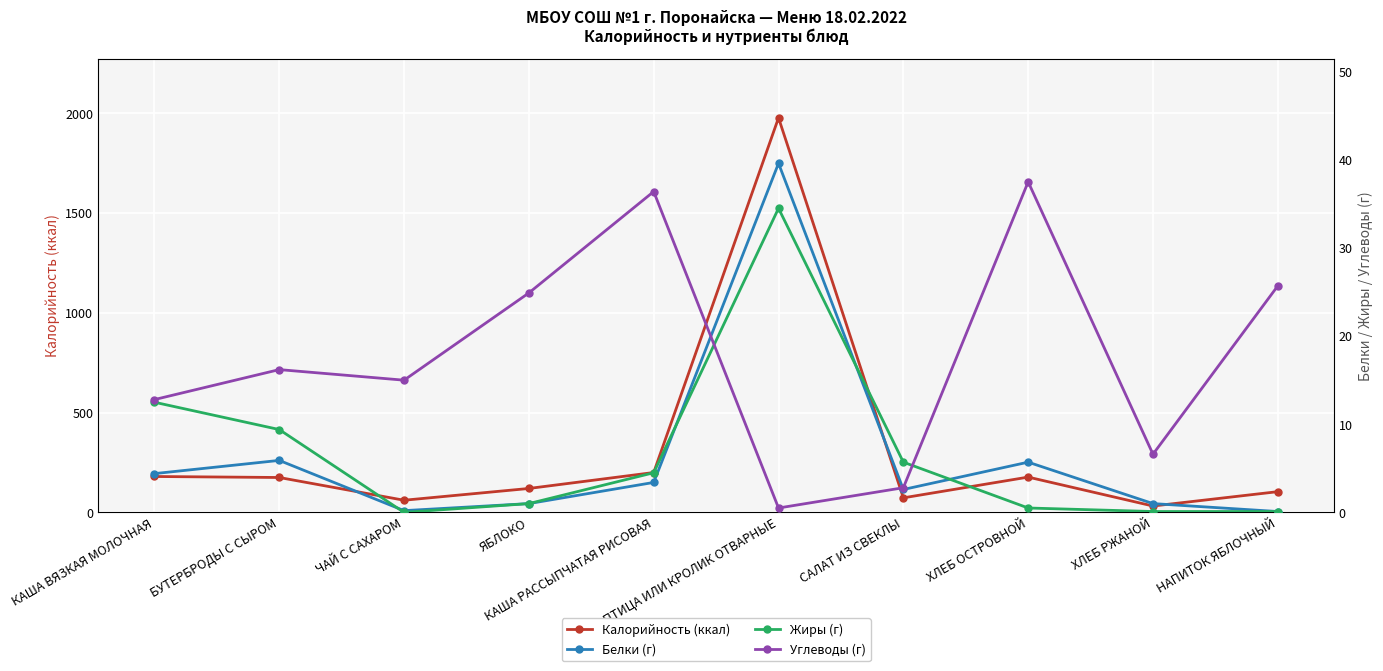

How many data points in Калорийность (ккал) are above 175?

4